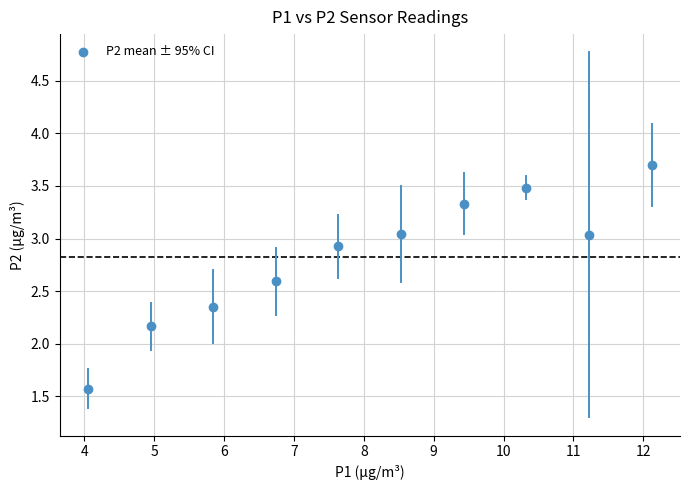

What Y value in the scatter plot is closest to 2?

2.2